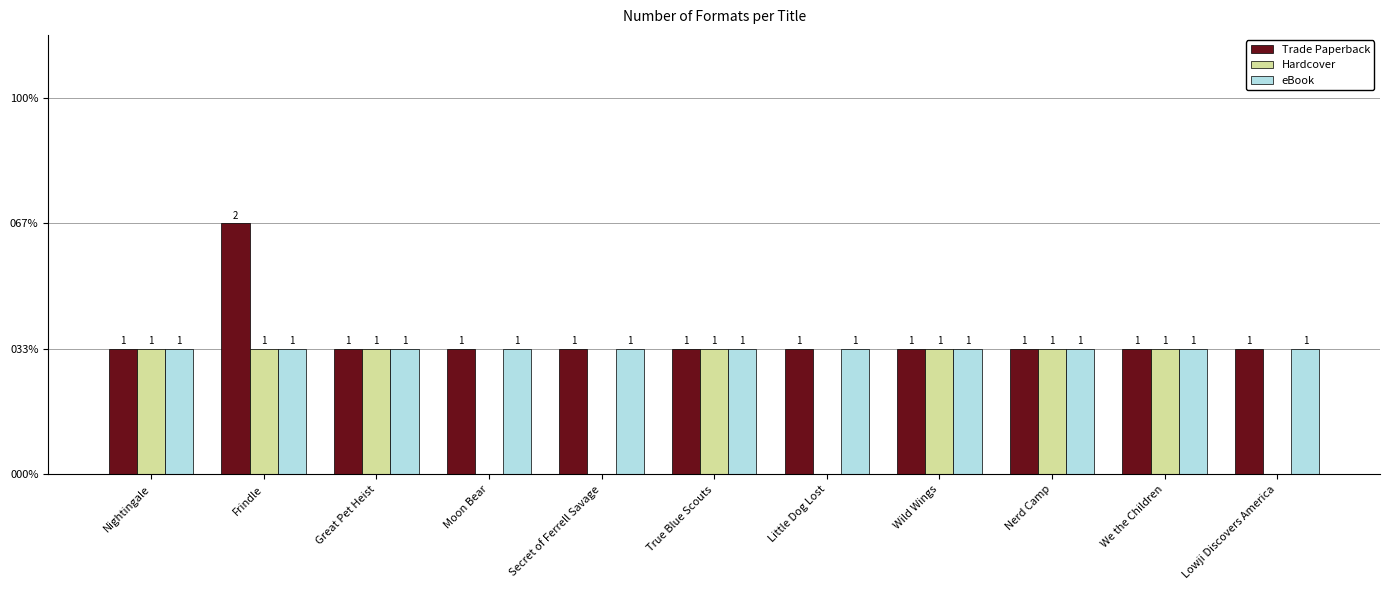

Does the chart contain stacked bars?

No